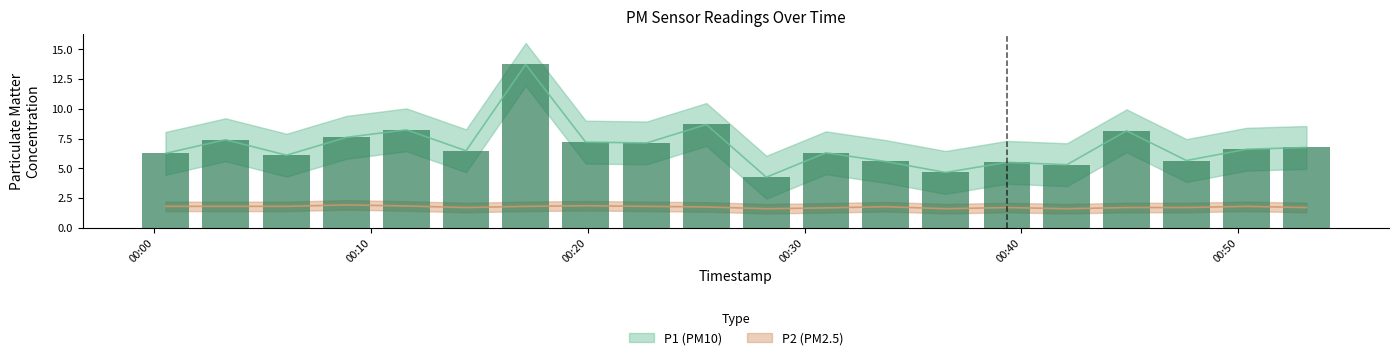

Reading left to right, transcribe all the data shown in this chart.

P1: 6.2	7.4	6.1	7.6	8.2	6.5	13.7	7.2	7.1	8.7	4.2	6.3	5.6	4.7	5.5	5.3	8.2	5.7	6.6	6.8
P2: 1.8	1.8	1.8	1.9	1.8	1.7	1.8	1.9	1.8	1.8	1.6	1.7	1.8	1.6	1.7	1.6	1.7	1.7	1.8	1.7